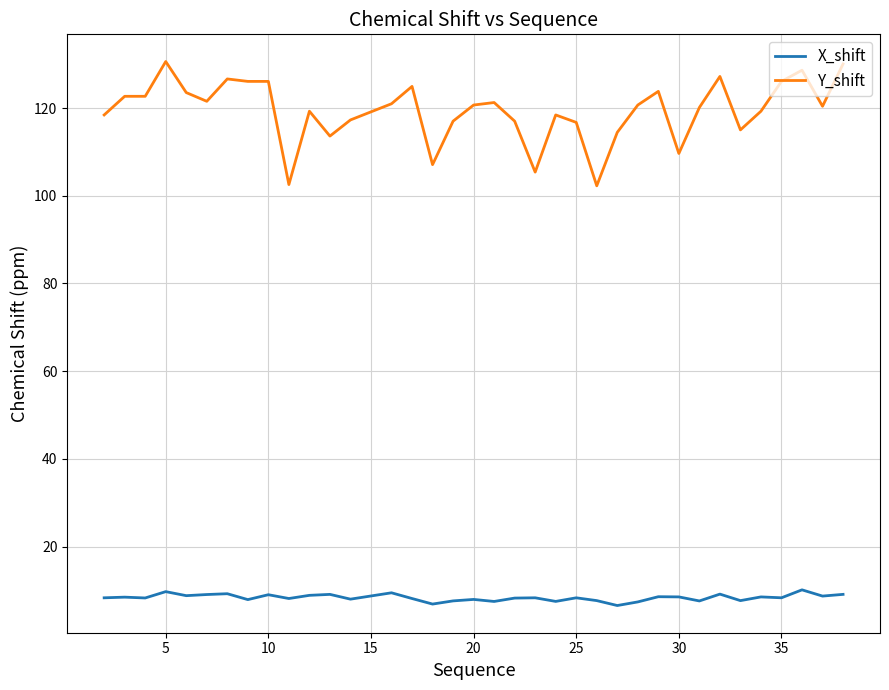

Which series has the largest total across all categories?

Y_shift